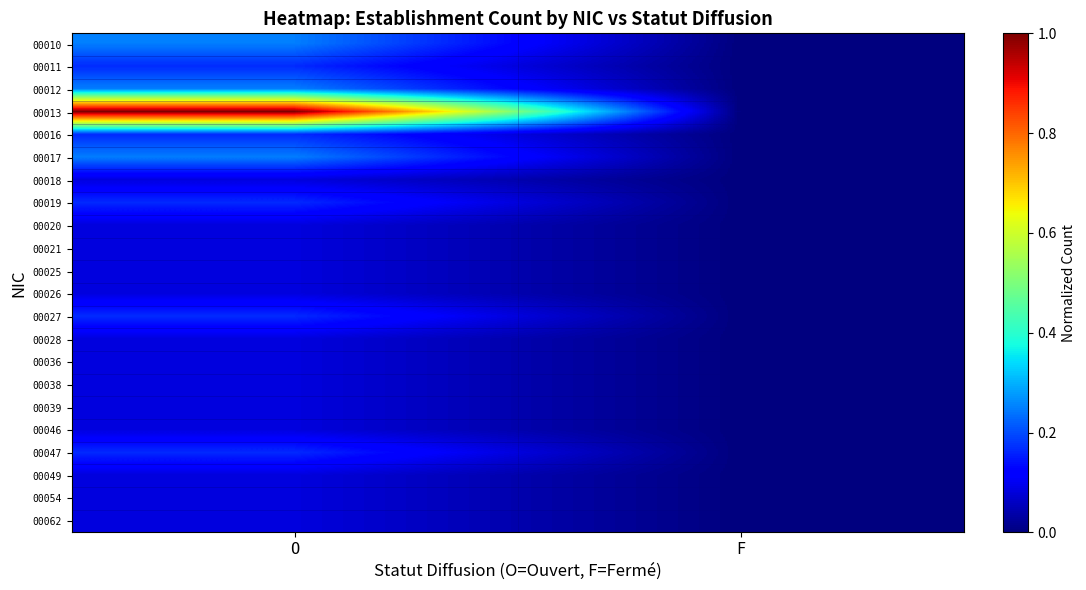

Rank the series by their maximum value, from lowest to highest.

00018, 00020, 00021, 00025, 00026, 00028, 00036, 00038, 00039, 00046, 00049, 00054, 00062, 00011, 00016, 00019, 00027, 00047, 00010, 00012, 00017, 00013